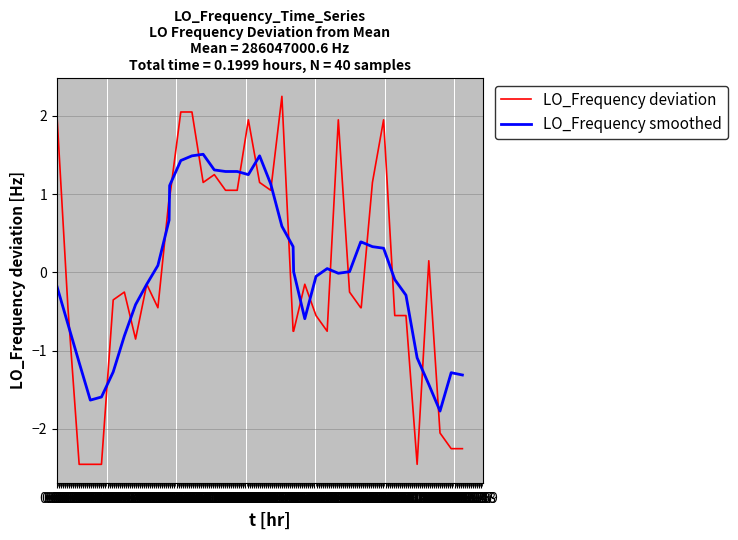

What is the minimum value shown in the chart?

-2.5